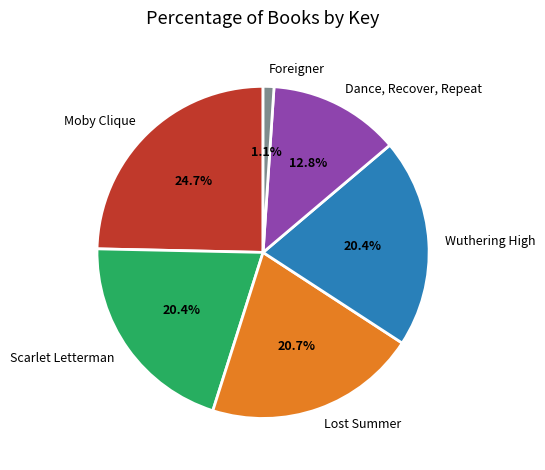

What is the ratio of the value at Wuthering High to the value at Dance, Recover, Repeat?

1.6